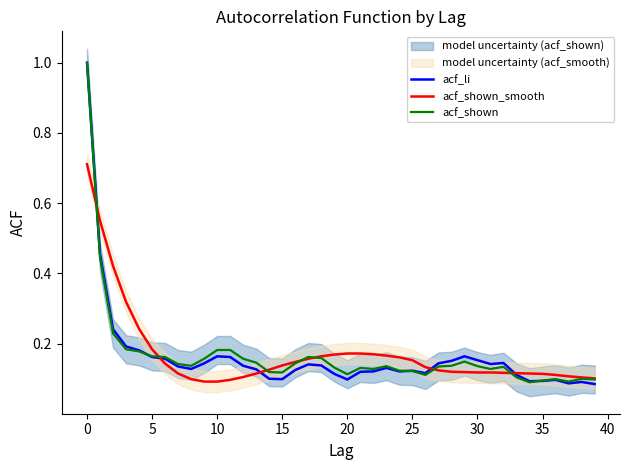

The value of acf_li at 10 is 0.0. True or false?

False